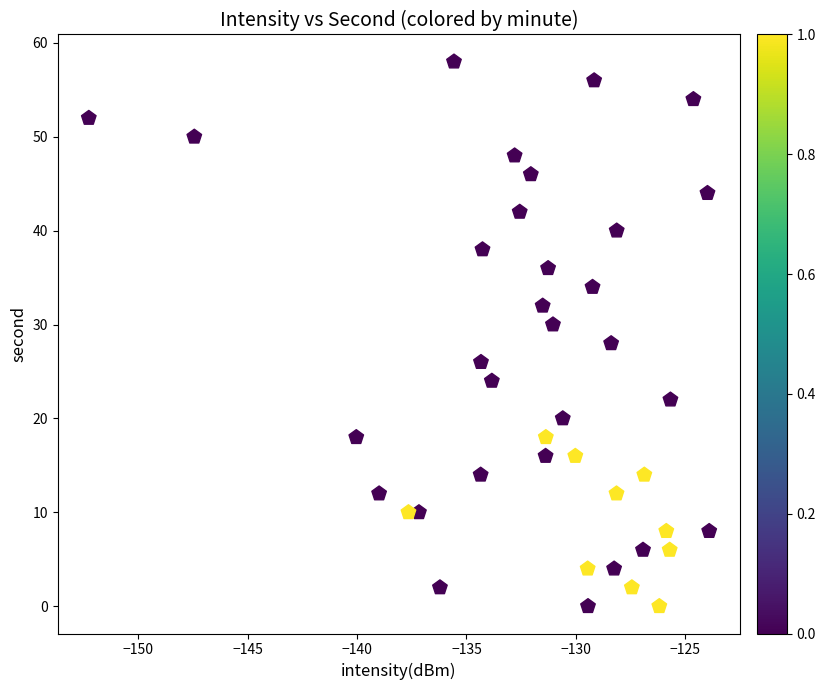

What is the range of Y values (max minus min)?

58